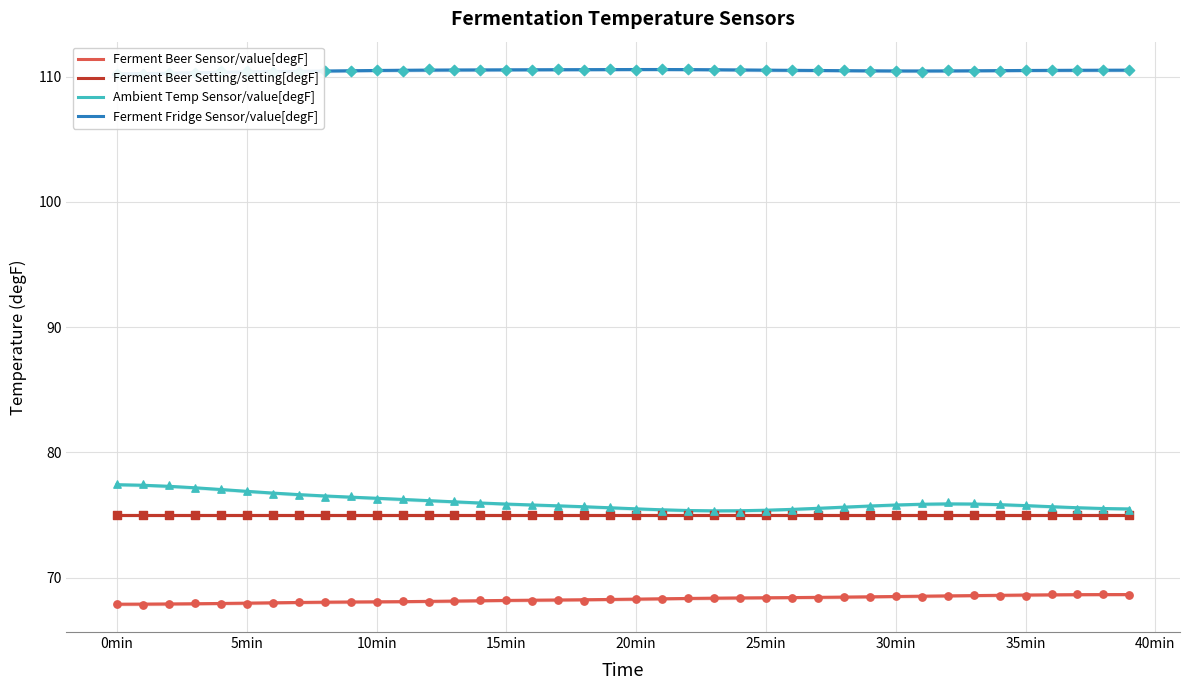

Is it true that Ferment Beer Setting/setting[degF] equals 39.3 at 30min?

False